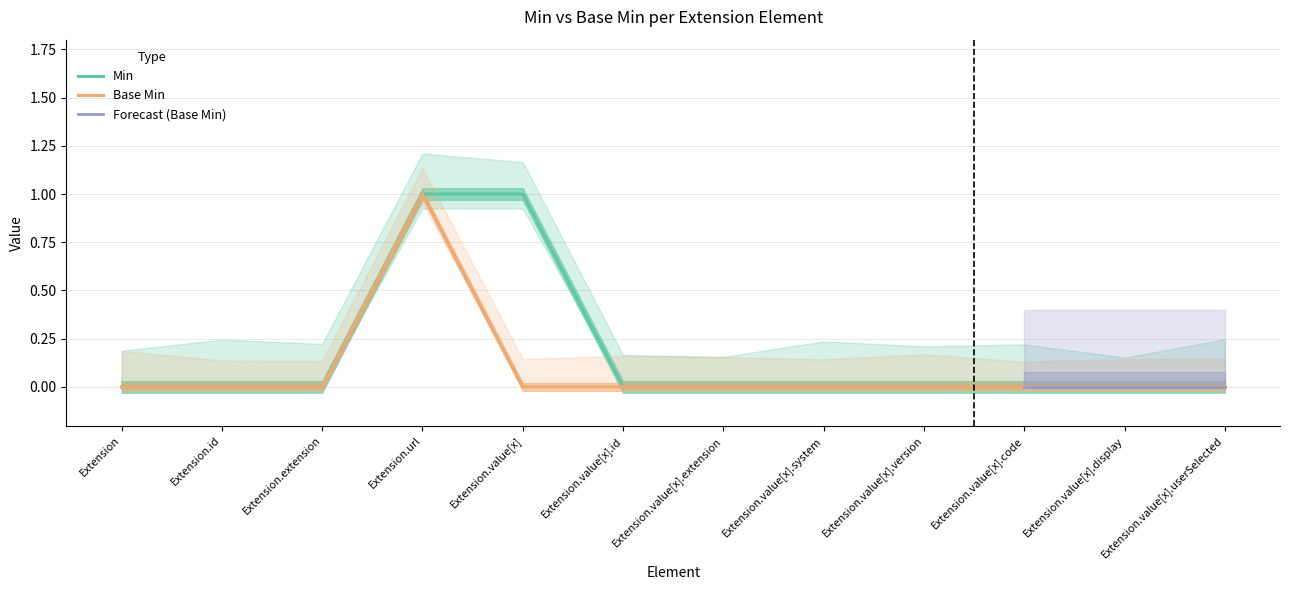

Reading right to left, what are all the values shown in this chart?

Min: Extension.value[x].userSelected=0	Extension.value[x].display=0	Extension.value[x].code=0	Extension.value[x].version=0	Extension.value[x].system=0	Extension.value[x].extension=0	Extension.value[x].id=0	Extension.value[x]=1	Extension.url=1	Extension.extension=0	Extension.id=0	Extension=0
Base Min: Extension.value[x].userSelected=0	Extension.value[x].display=0	Extension.value[x].code=0	Extension.value[x].version=0	Extension.value[x].system=0	Extension.value[x].extension=0	Extension.value[x].id=0	Extension.value[x]=0	Extension.url=1	Extension.extension=0	Extension.id=0	Extension=0